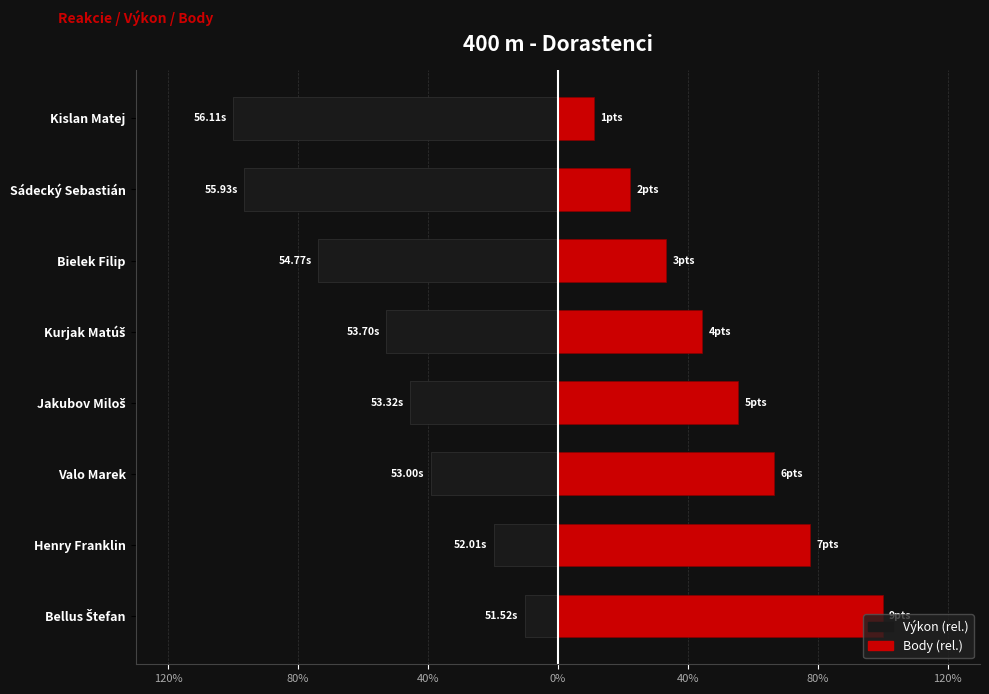

Does the chart contain stacked bars?

No